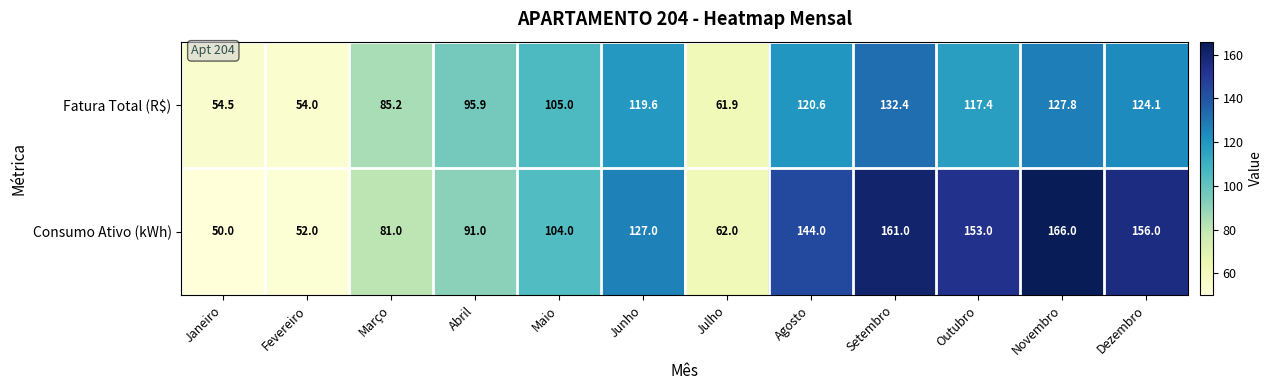

What is the total value across all series at Abril?

186.9